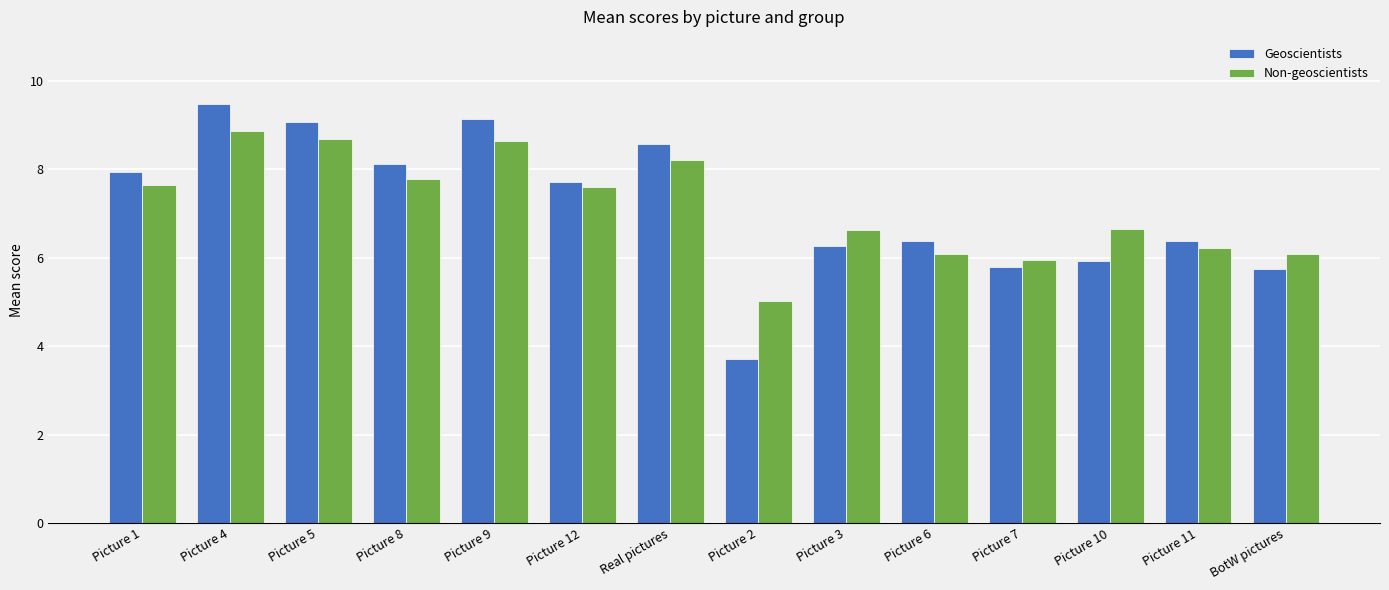

Rank the series by their maximum value, from lowest to highest.

Non-geoscientists, Geoscientists